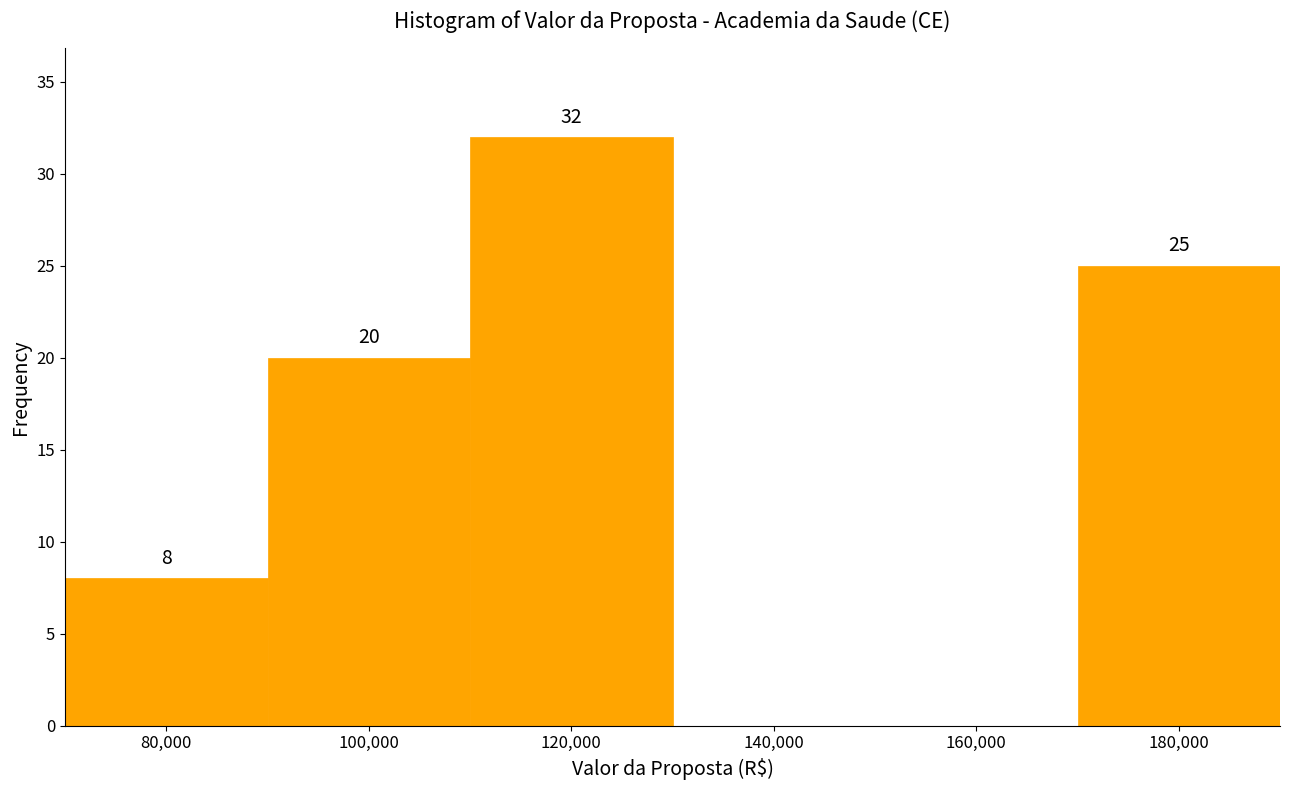

Which range on the x-axis has the tallest bar?

110000 to 130000